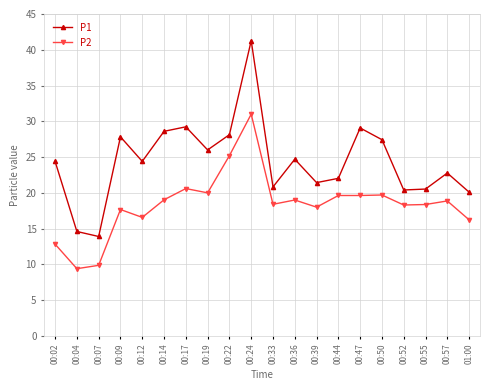

Which series has the largest total across all categories?

P1